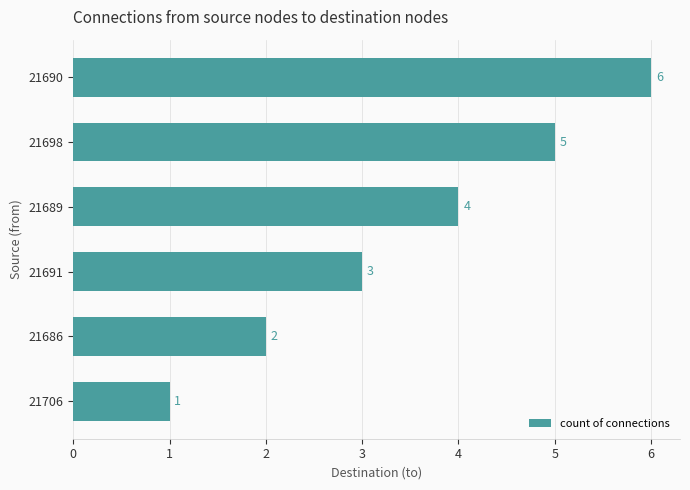

What is the smallest value displayed?

1